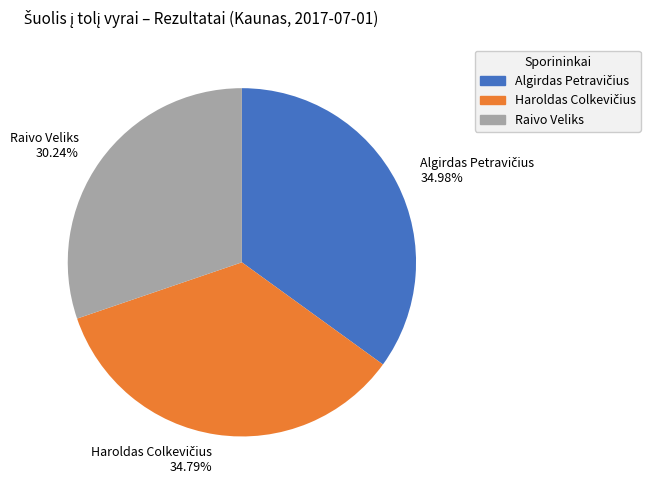

Which category has the smallest portion of the pie?

Raivo Veliks